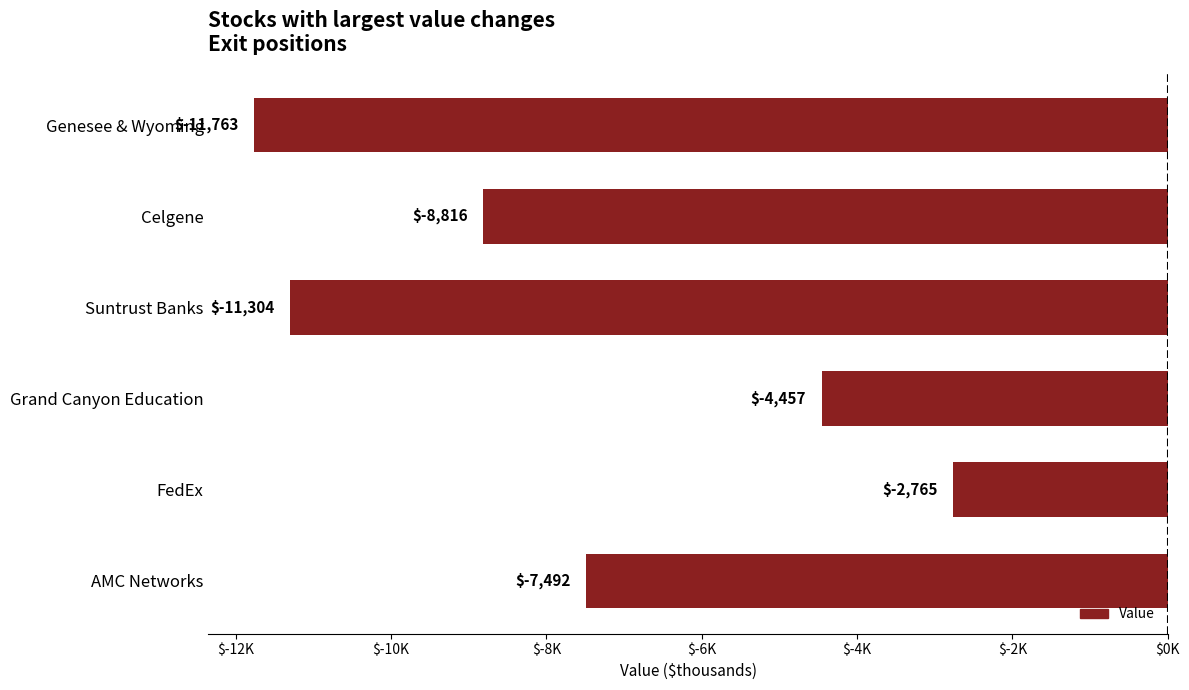

Which category has the lowest value across all series?

Genesee & Wyoming